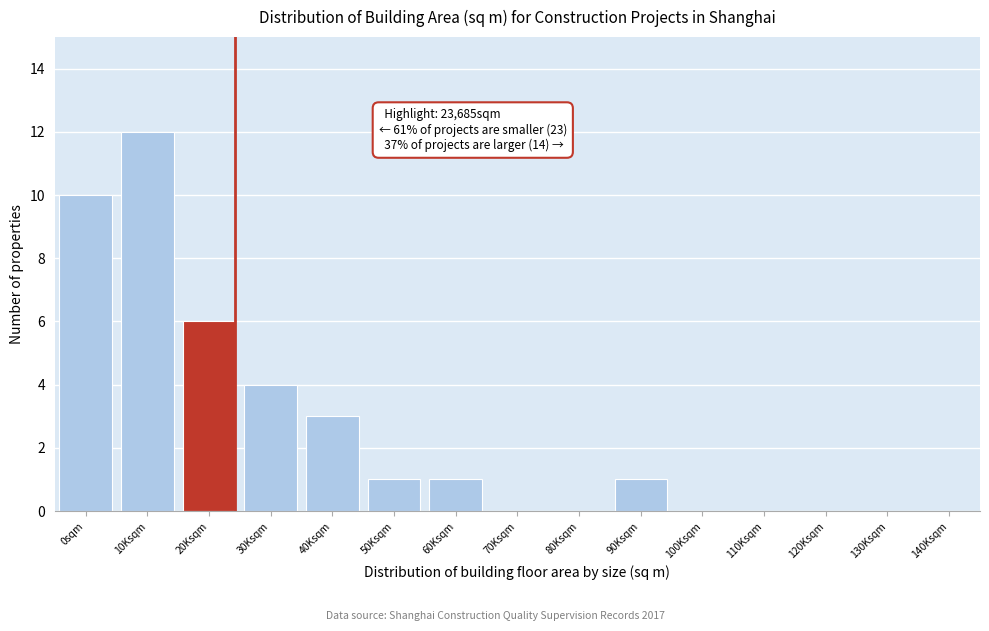

Reading left to right, what are all the values shown in this chart?

0sqm=10	10Ksqm=12	20Ksqm=6	30Ksqm=4	40Ksqm=3	50Ksqm=1	60Ksqm=1	70Ksqm=0	80Ksqm=0	90Ksqm=1	100Ksqm=0	110Ksqm=0	120Ksqm=0	130Ksqm=0	140Ksqm=0